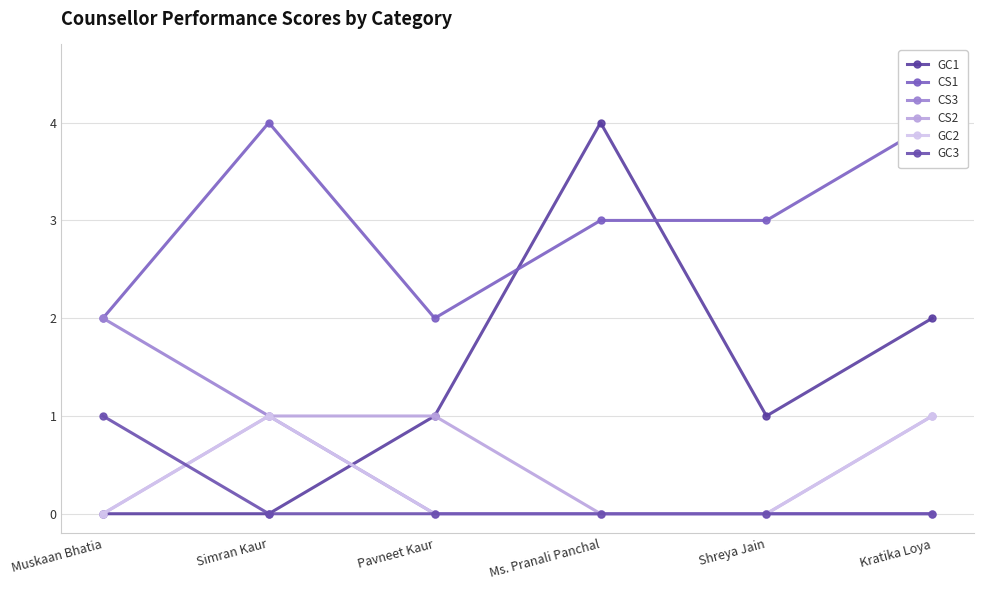

True or false: CS2 has a value of 2 at Pavneet Kaur.

False